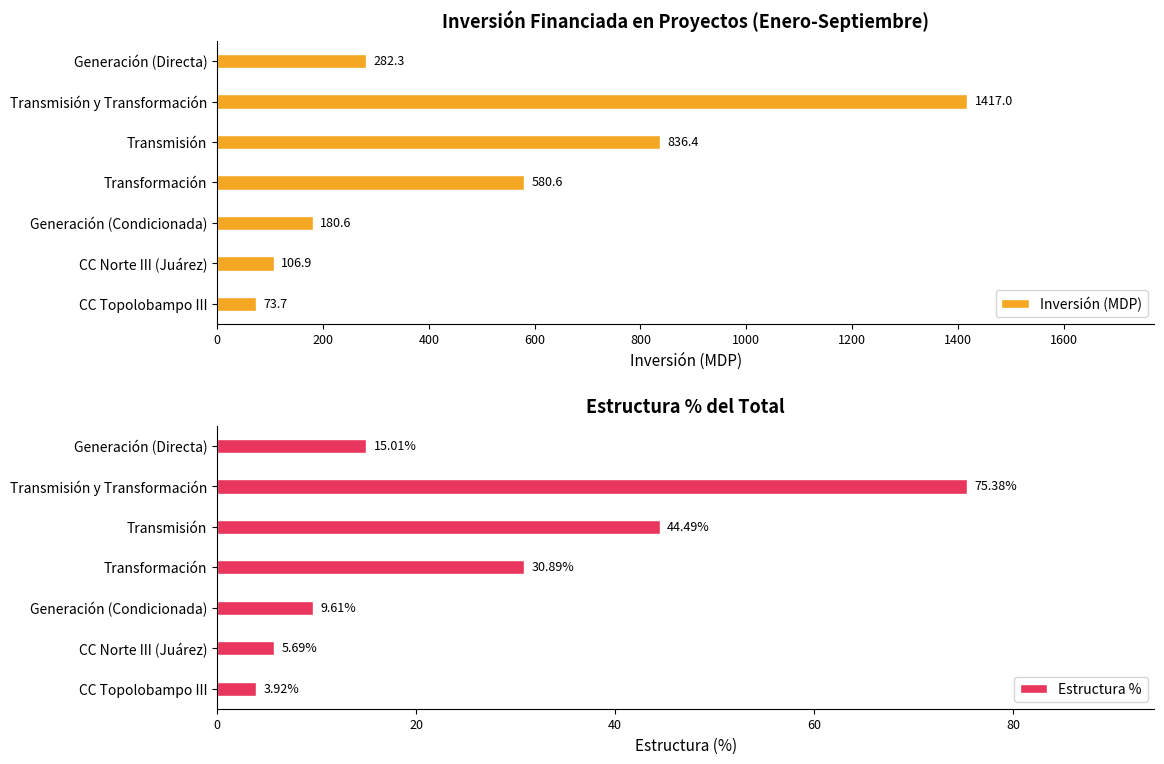

What is the highest value of the Inversión (MDP) series?

1417.0